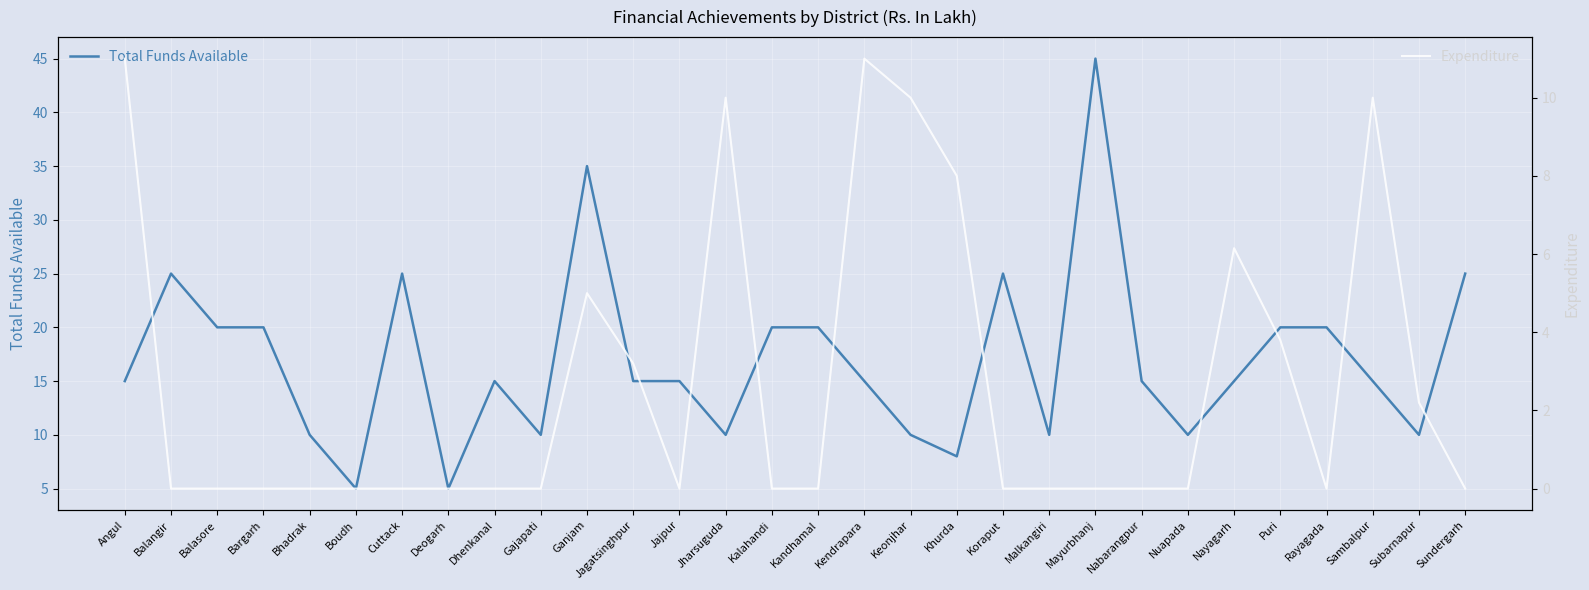

True or false: Expenditure and Total Funds Available intersect in this chart.

False